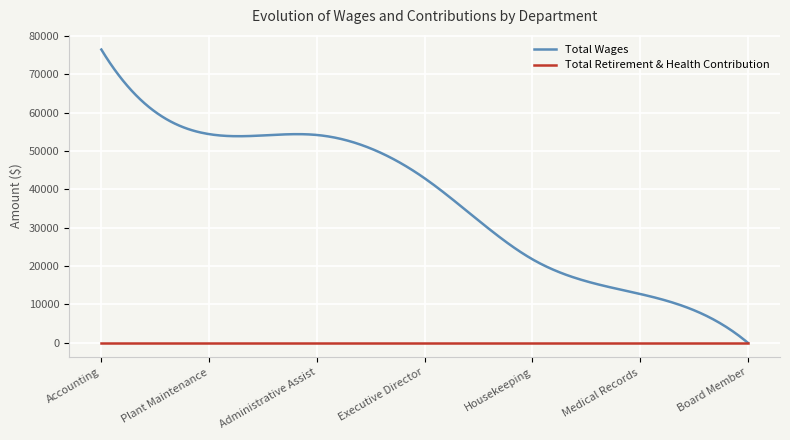

List the series in order of their peak value, highest first.

Total Wages, Total Retirement & Health Contribution